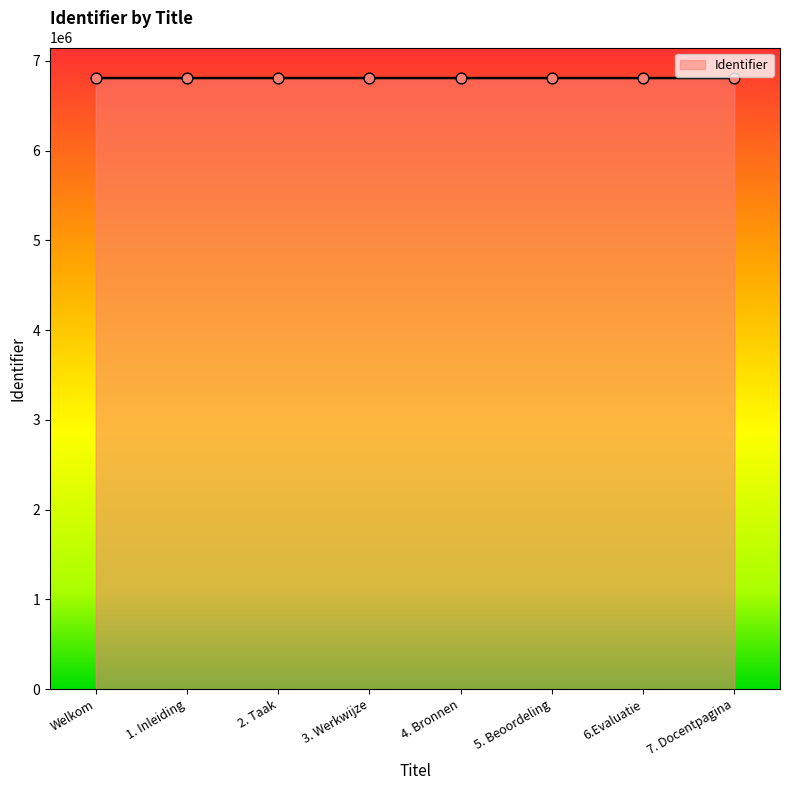

Approximately how many times larger is the value at 4. Bronnen compared to Welkom?

1.0